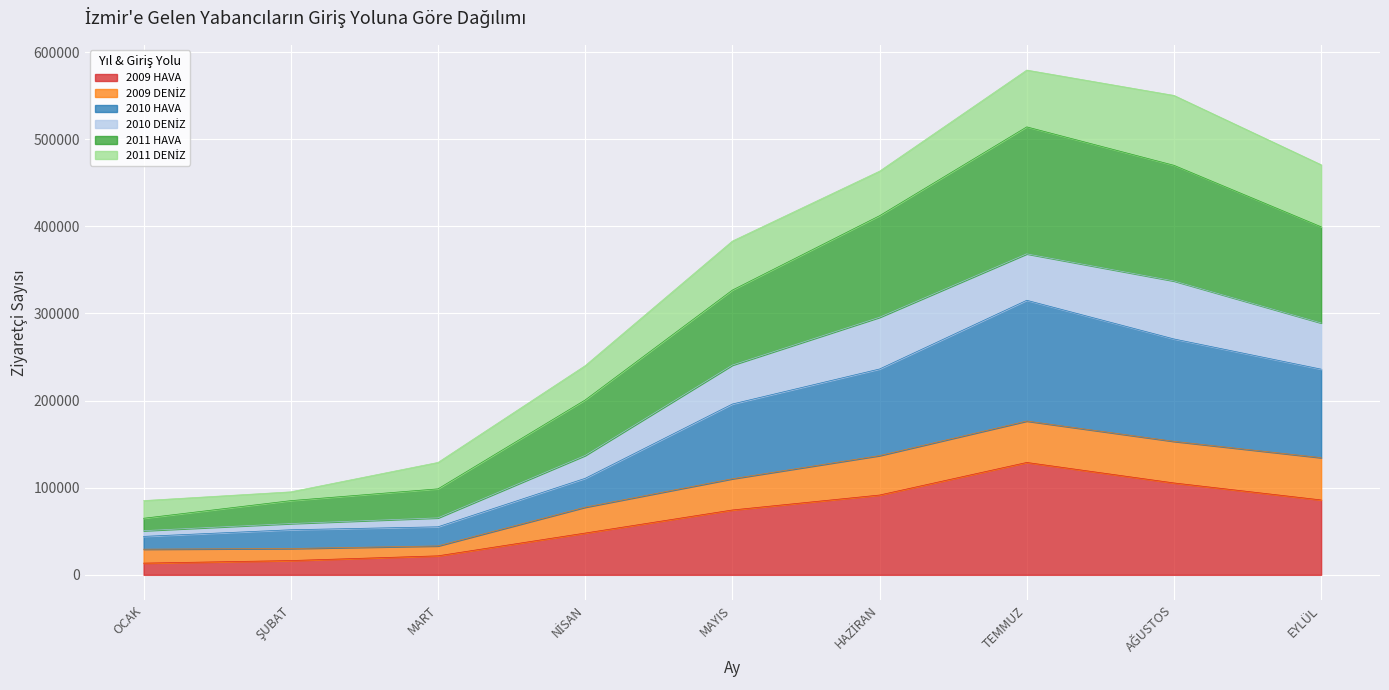

True or false: 2009 HAVA and 2011 HAVA cross at least once.

False